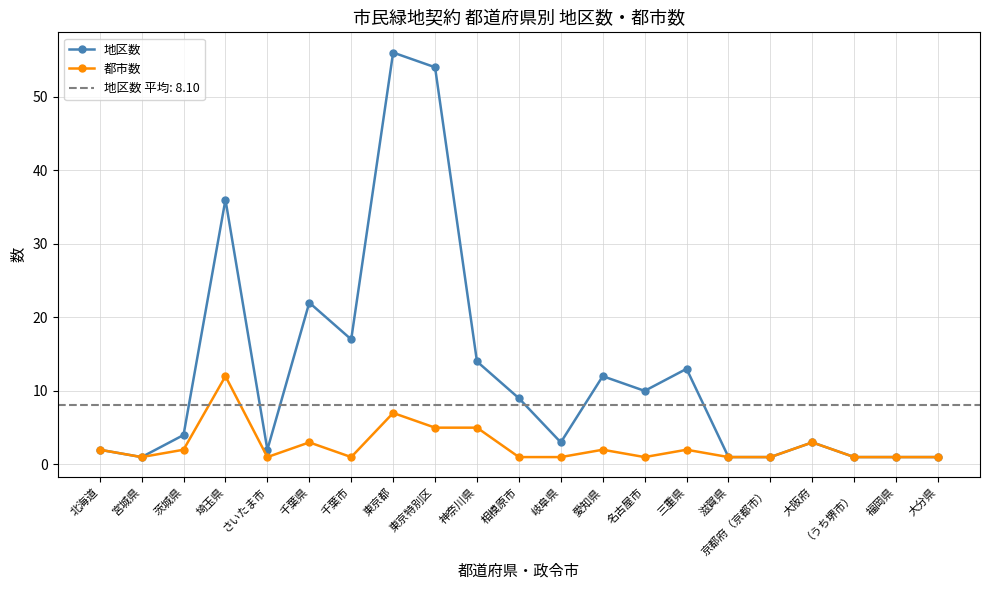

What is the minimum value shown in the chart?

1